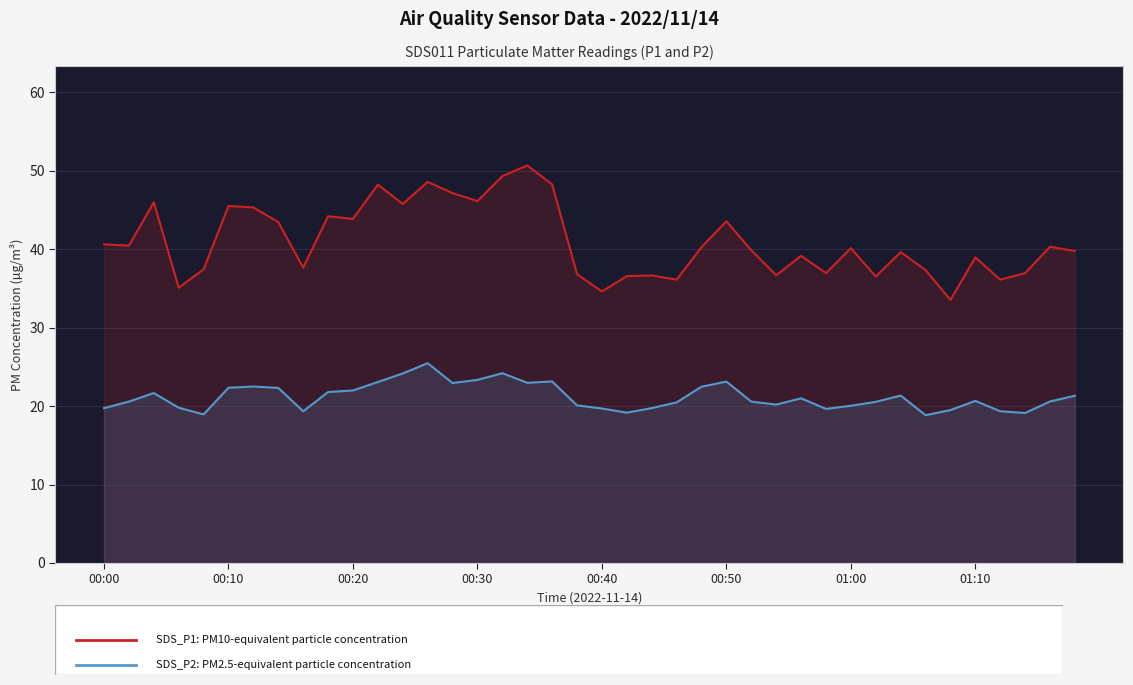

In SDS_P2 (PM2.5 equivalent), how many points are higher than both neighbors (excluding endpoints)?

9